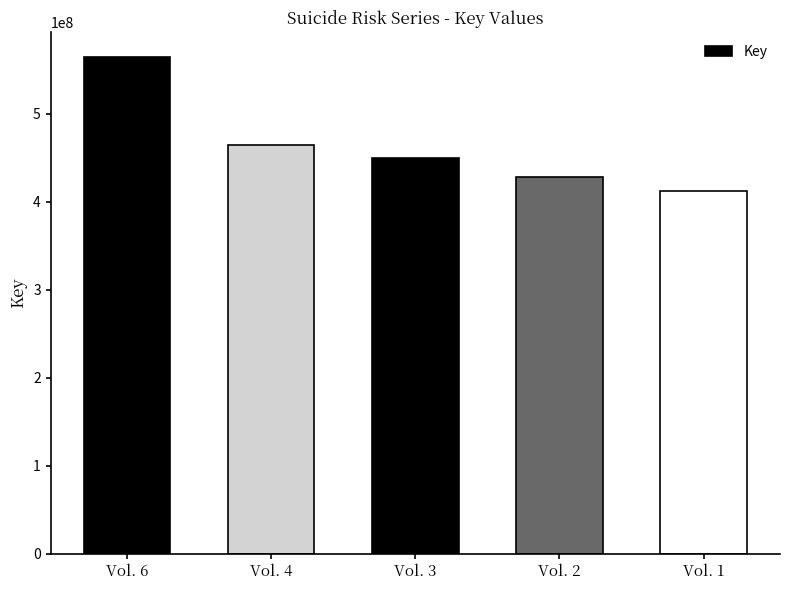

List the labels in order of value, smallest first.

Vol. 1, Vol. 2, Vol. 3, Vol. 4, Vol. 6